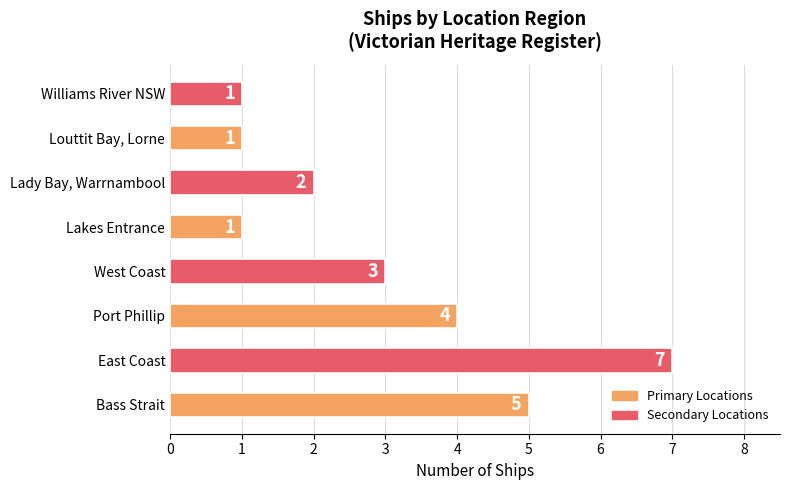

What is the greatest value displayed?

7